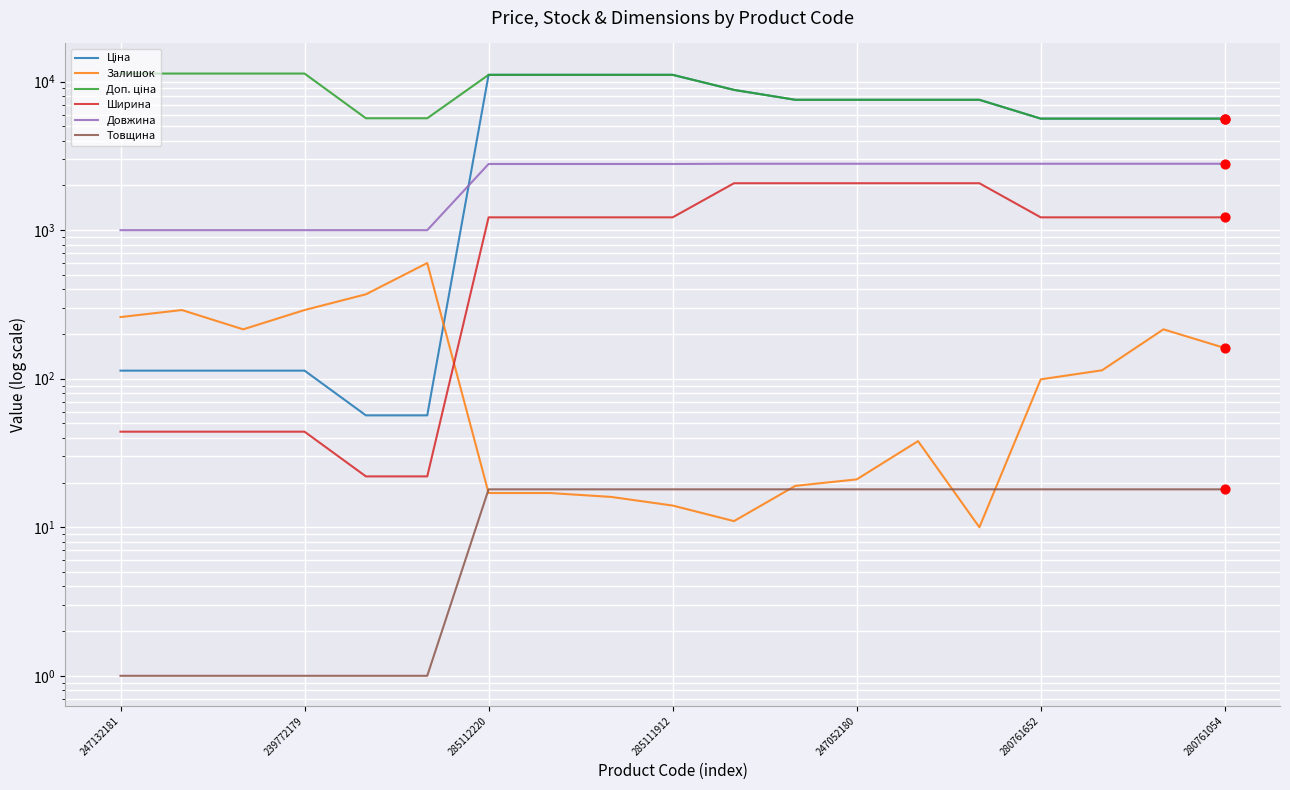

Which series contains the highest Y value?

Доп. ціна